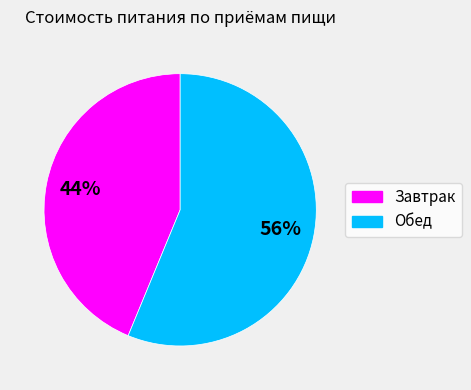

Is Завтрак the majority of the pie?

No